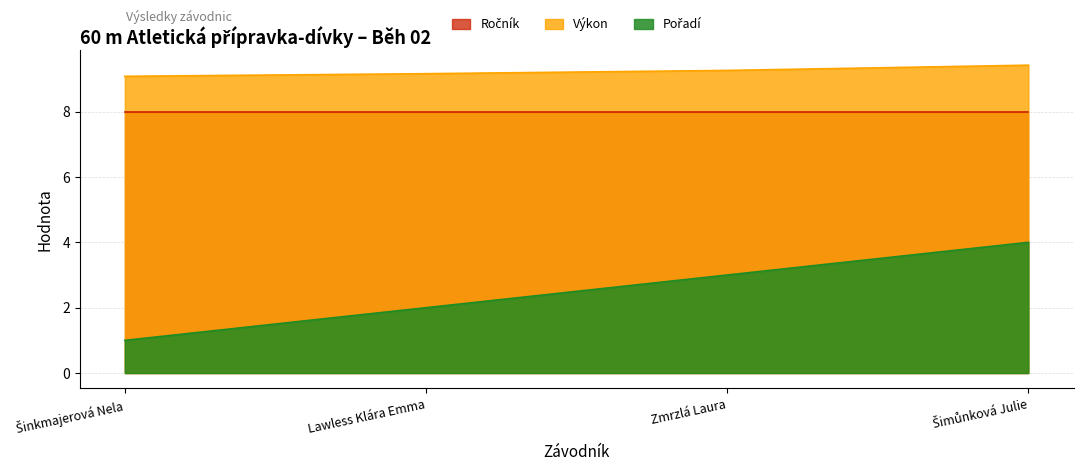

What is the value of the Výkon point at the 3rd from the left?

9.3